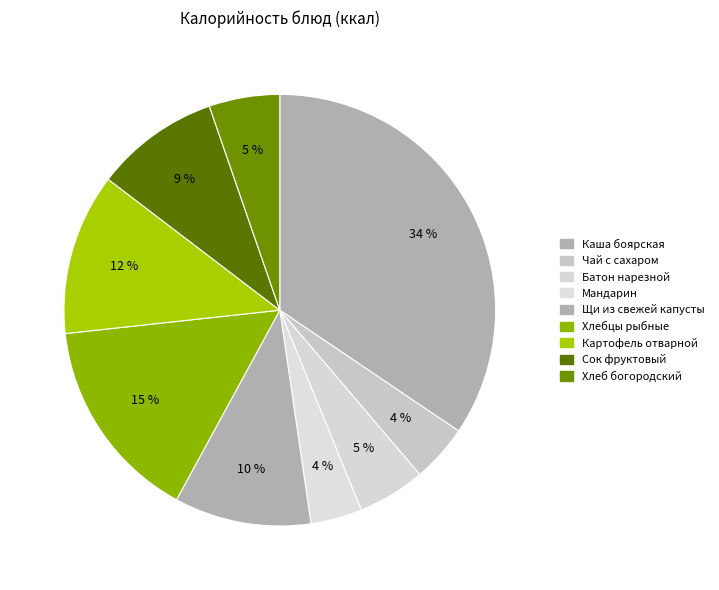

How many slices are in this pie chart?

9